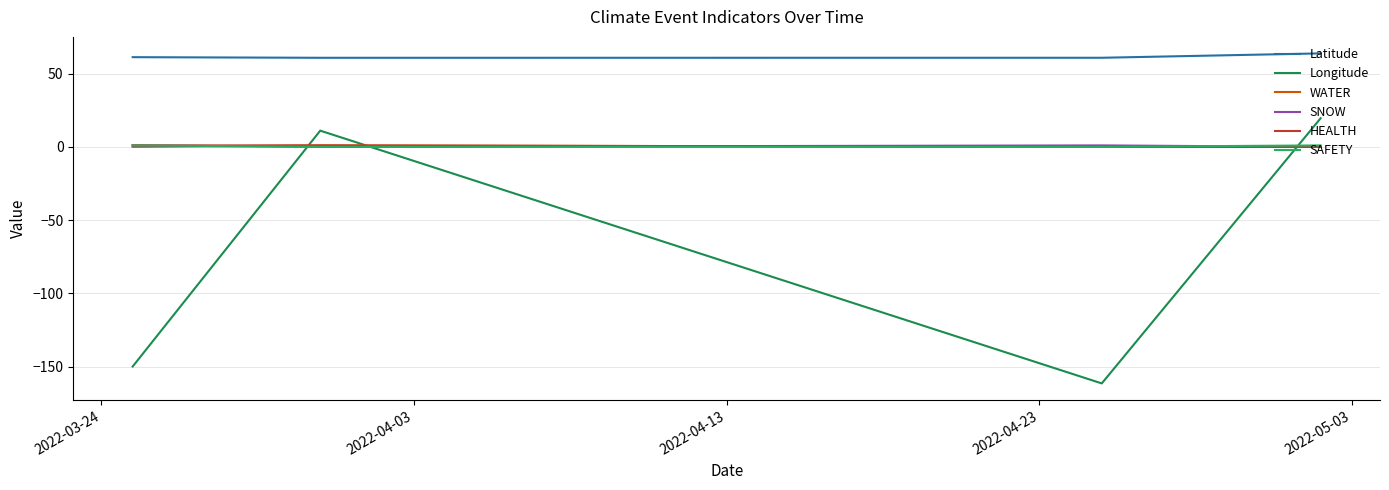

What is the maximum value shown in the chart?

63.8